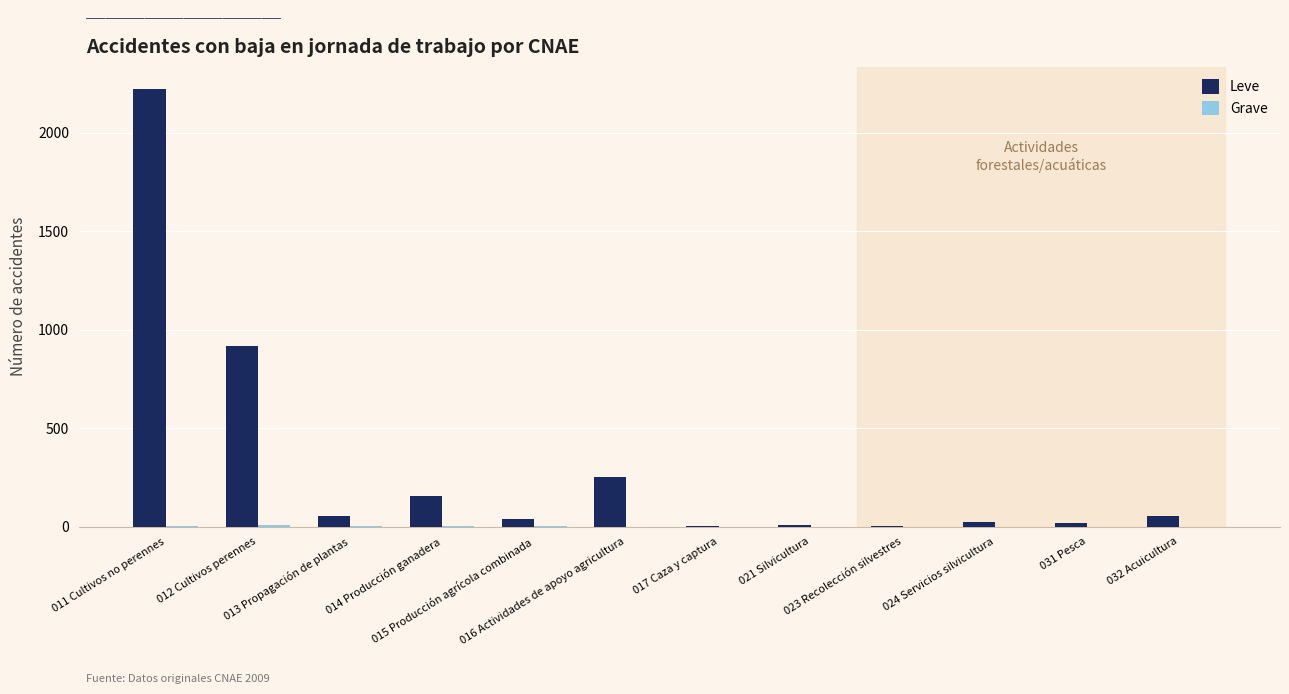

Which series has the largest total across all categories?

Leve